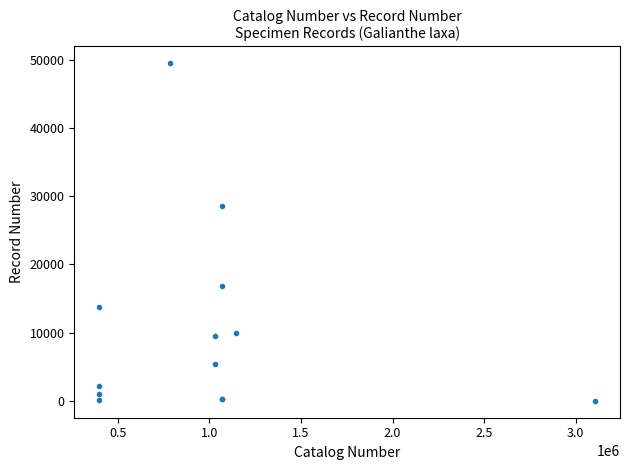

What Y value in the scatter plot is closest to 24749?

28602